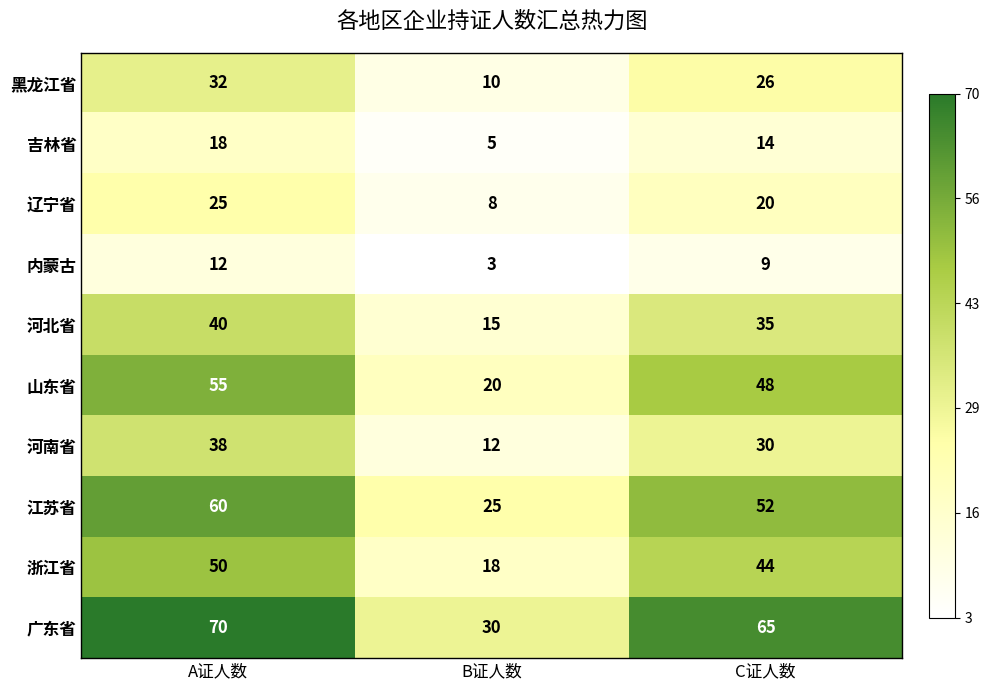

Which series has the widest spread of values?

广东省